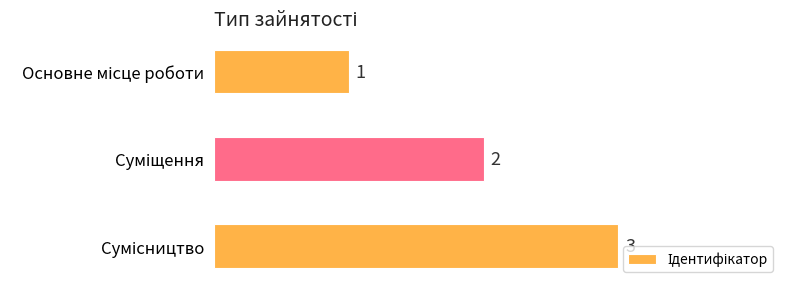

Count the values in the range 1 to 3.

3